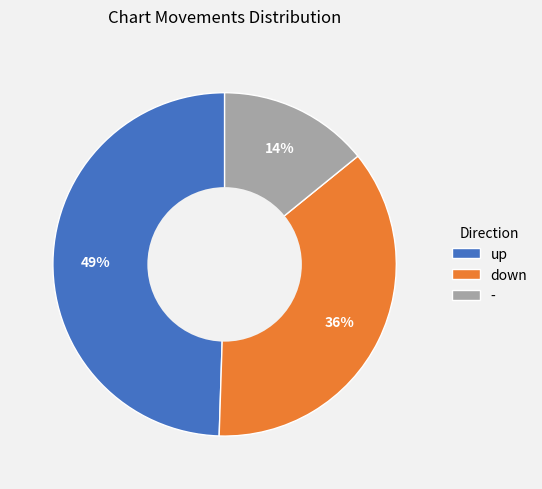

Count the number of slices in the pie.

3